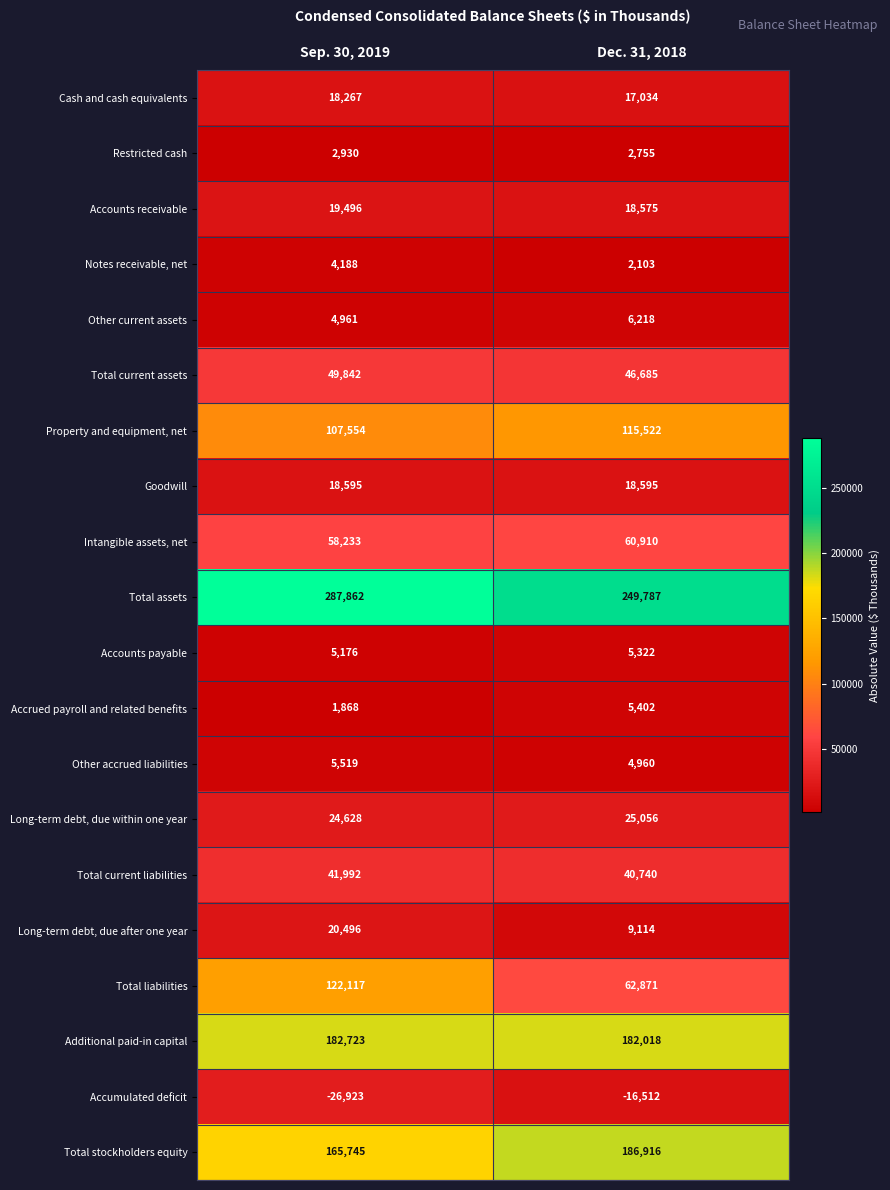

What is the difference between the highest and lowest values at Sep. 30, 2019?

314785